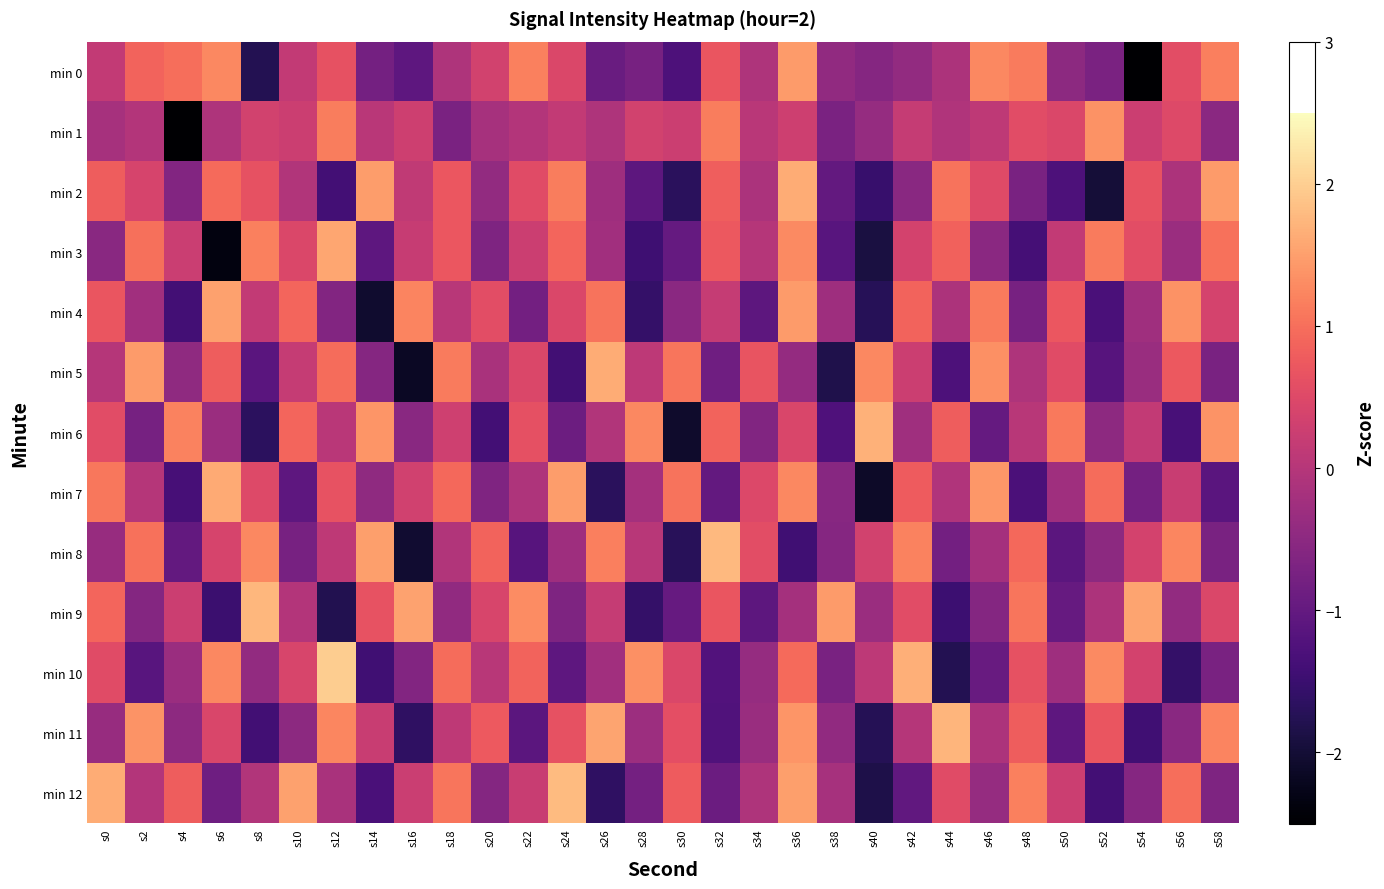

Which series has the largest total across all categories?

min 8